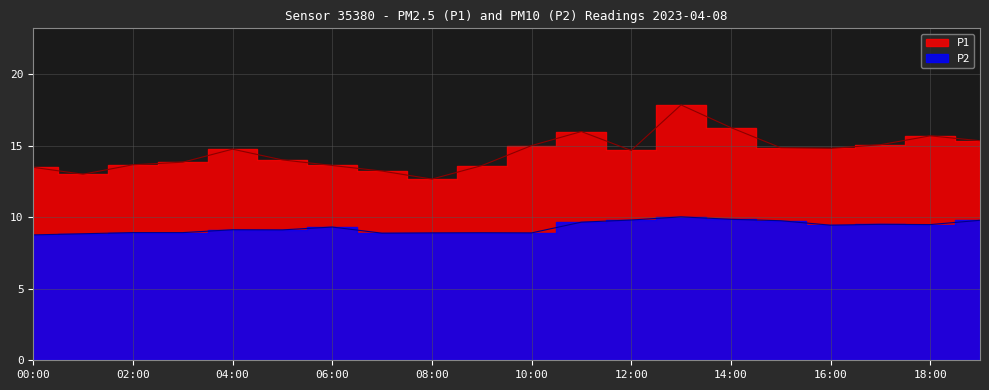

How many interior local peaks does the P2 series have?

2